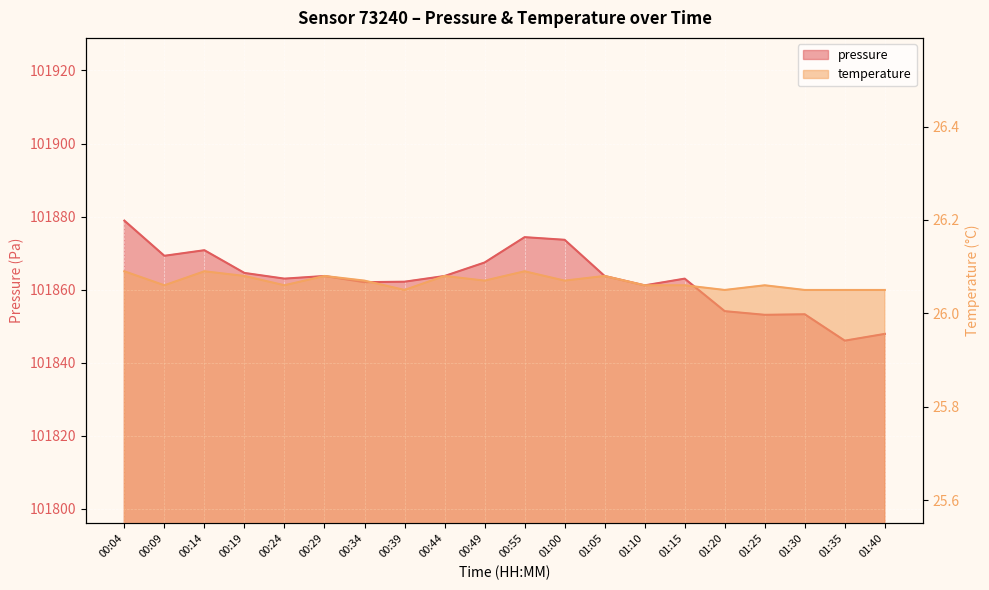

Reading right to left, list all the values displayed in this chart.

pressure: 01:40=101847.9	01:35=101846.1	01:30=101853.3	01:25=101853.1	01:20=101854.1	01:15=101863.0	01:10=101861.2	01:05=101863.8	01:00=101873.7	00:55=101874.4	00:49=101867.4	00:44=101863.8	00:39=101862.2	00:34=101862.1	00:29=101863.8	00:24=101863.0	00:19=101864.6	00:14=101870.8	00:09=101869.3	00:04=101878.9
temperature: 01:40=26.1	01:35=26.1	01:30=26.1	01:25=26.1	01:20=26.1	01:15=26.1	01:10=26.1	01:05=26.1	01:00=26.1	00:55=26.1	00:49=26.1	00:44=26.1	00:39=26.1	00:34=26.1	00:29=26.1	00:24=26.1	00:19=26.1	00:14=26.1	00:09=26.1	00:04=26.1